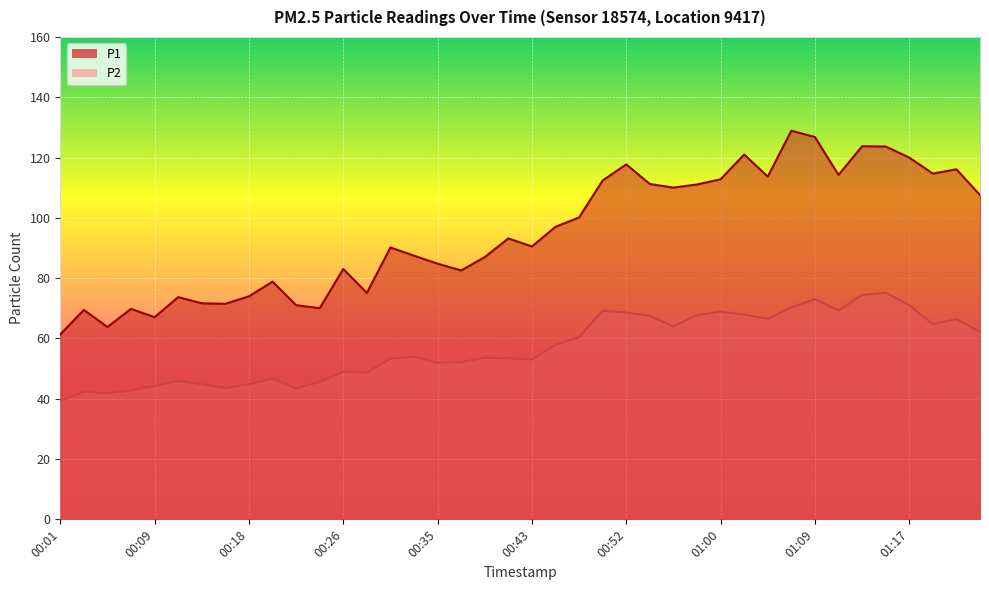

What is the difference between the highest and lowest values at 01:24?

45.3